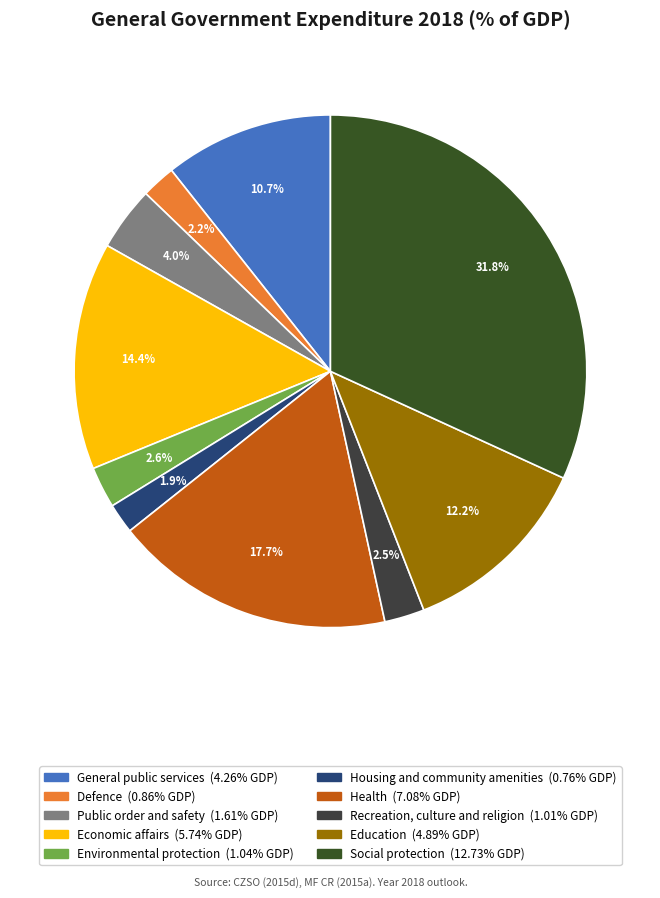

Do Social protection and Health together represent more than half of the pie?

No